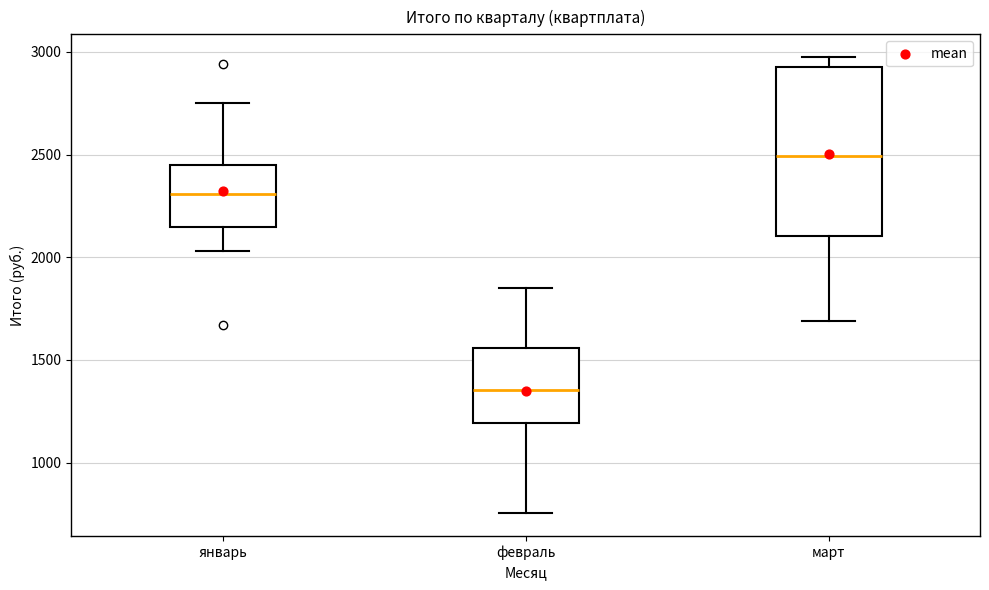

Reading left to right, read every box against the y-axis: the position of its median line, the range the box covers, and the ends of its whiskers. The values are not printed on the chart, so give them approximately, as read against the axis.

январь: median 2300, box 2150 to 2450, whiskers 2050 to 2750
февраль: median 1350, box 1200 to 1550, whiskers 750 to 1850
март: median 2500, box 2100 to 2950, whiskers 1700 to 2950 (just above the box's upper edge)